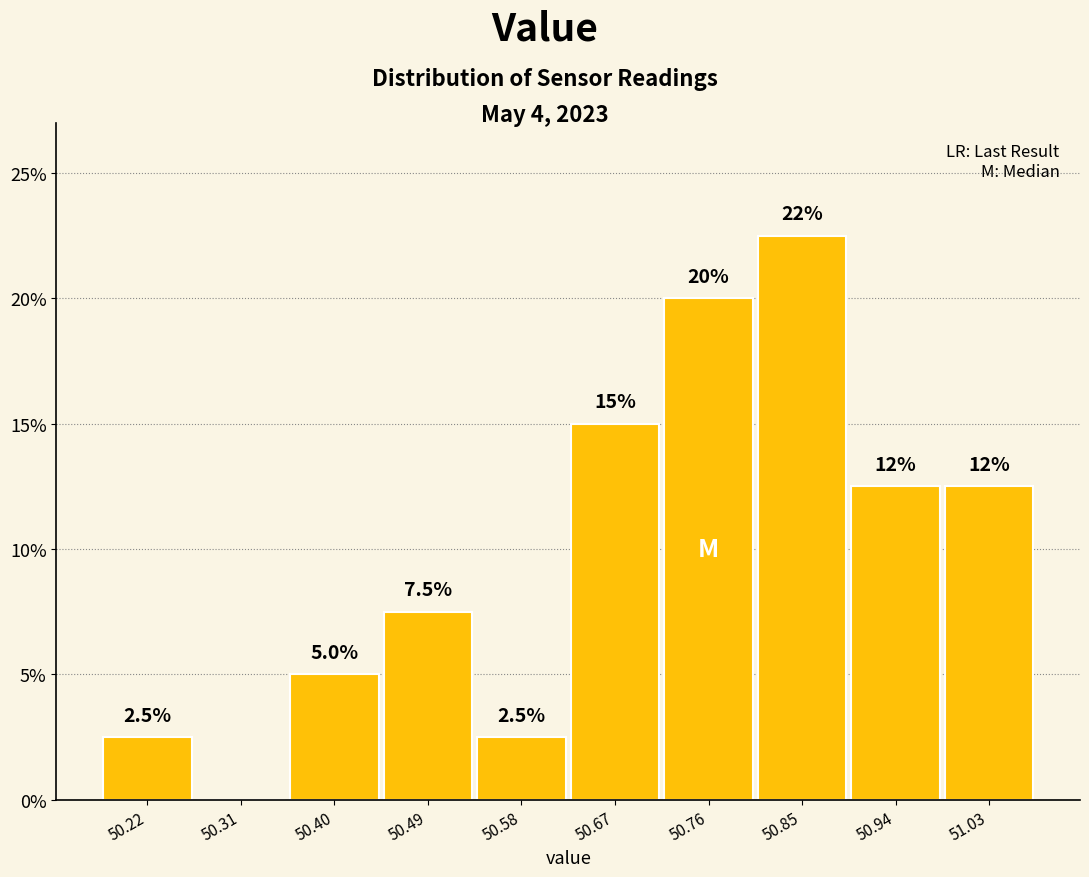

Over which range of the x-axis is the bar tallest?

50.803 to 50.892